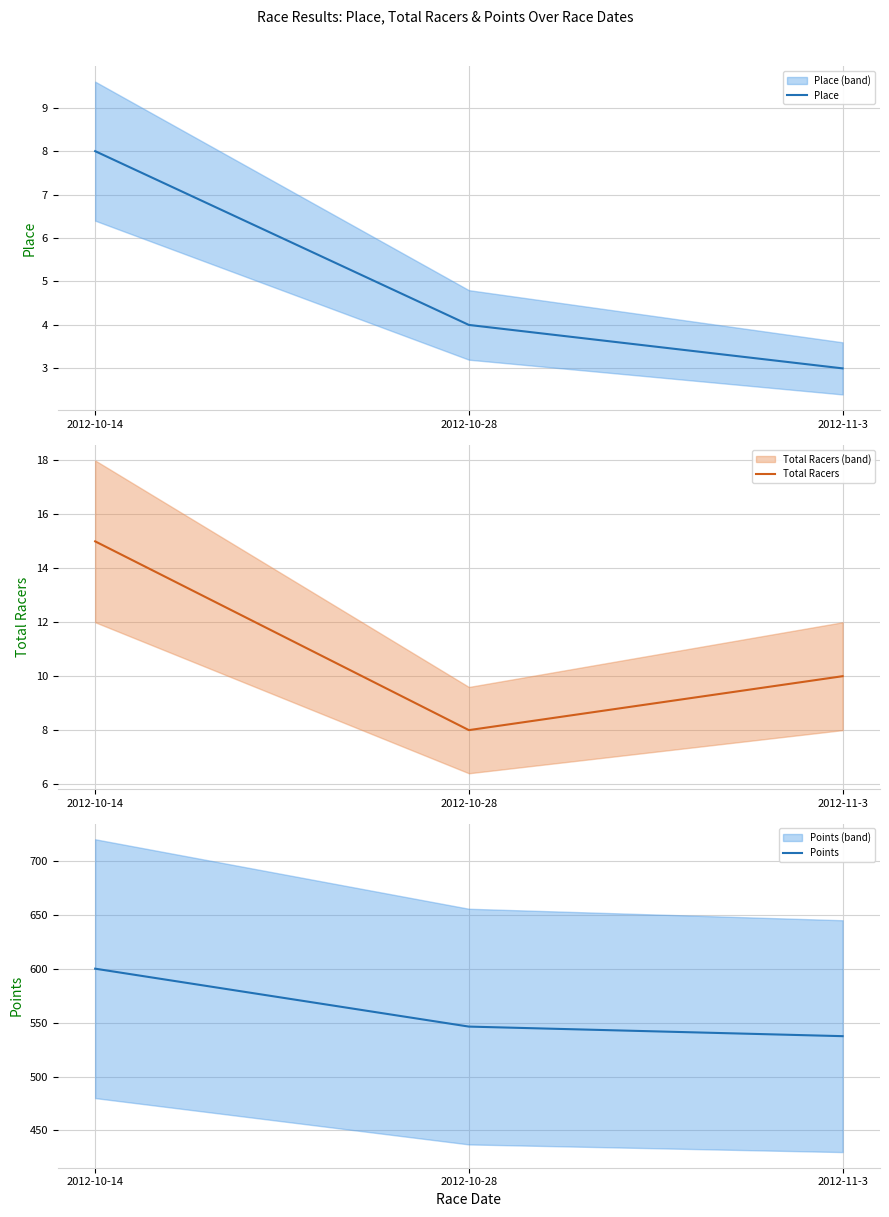

The value of Total Racers at 2012-10-28 is 8.0. True or false?

True